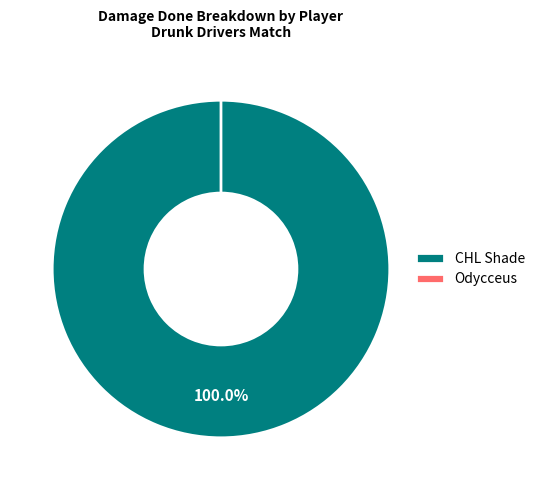

How many segments does this pie chart have?

2